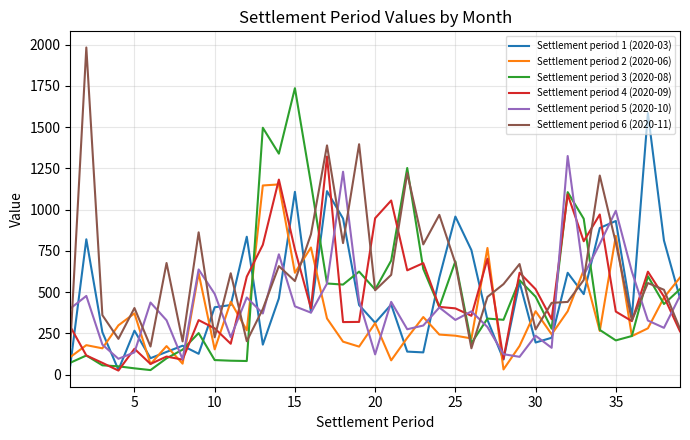

How many lines are shown in the chart?

6